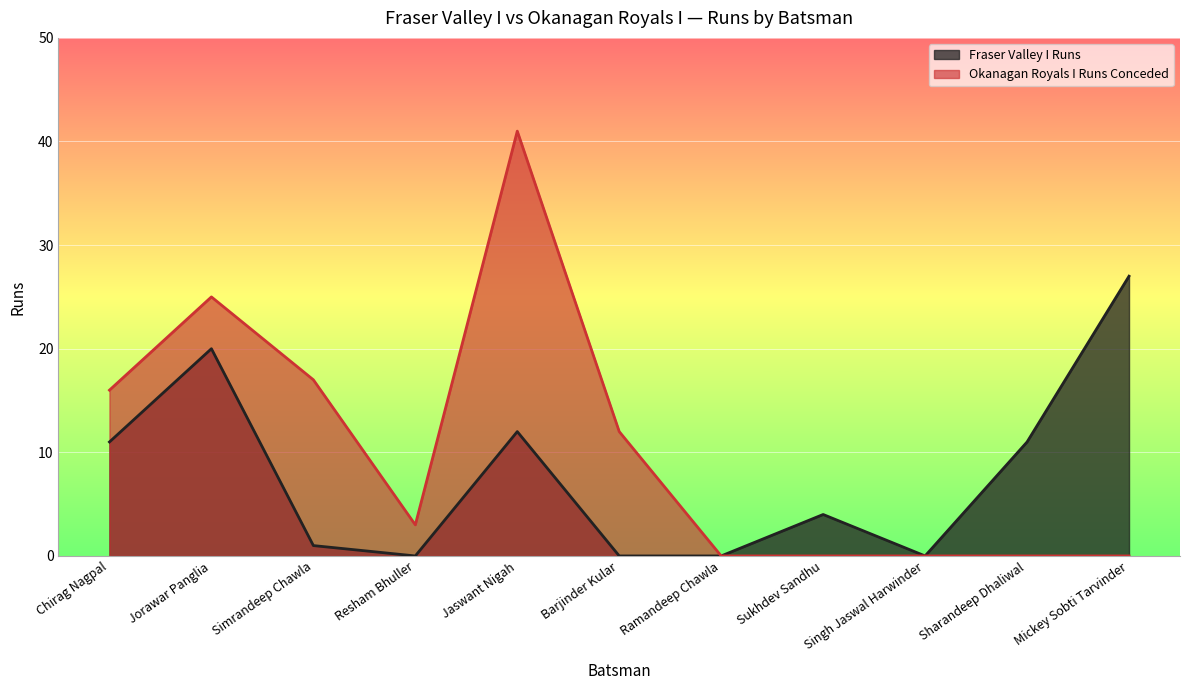

How many values in the Fraser Valley I Runs series are below 4?

5